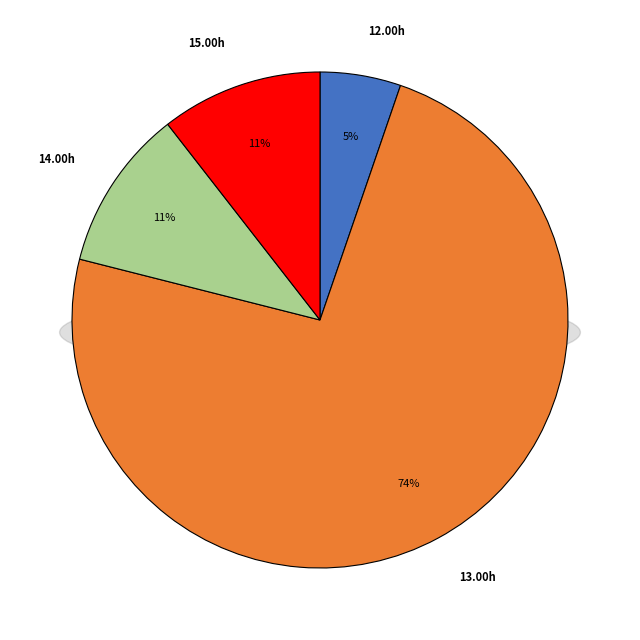

Is 30 the majority of the pie?

No